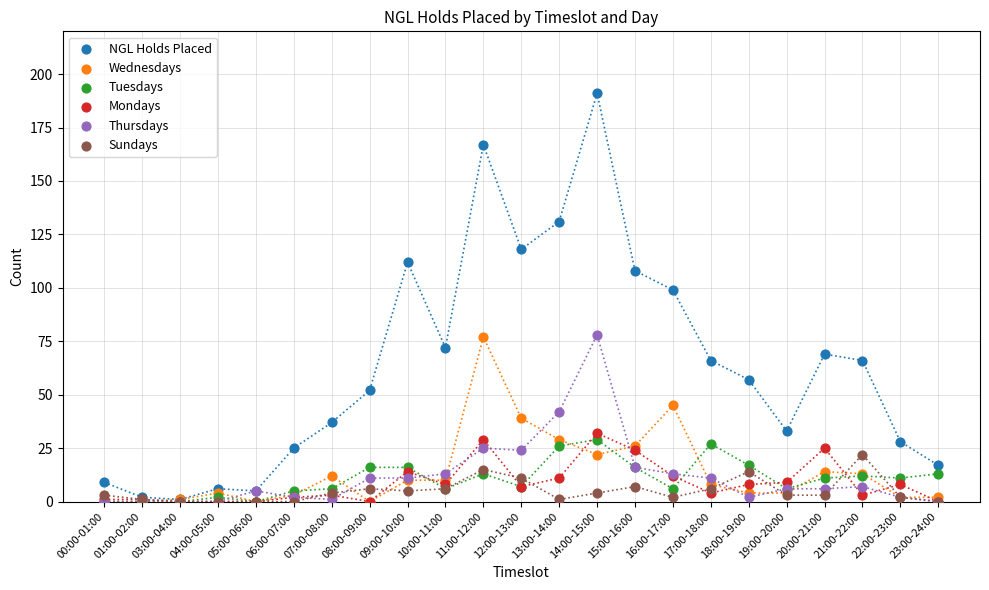

What are all the series names shown in the legend?

NGL Holds Placed, Wednesdays, Tuesdays, Mondays, Thursdays, Sundays